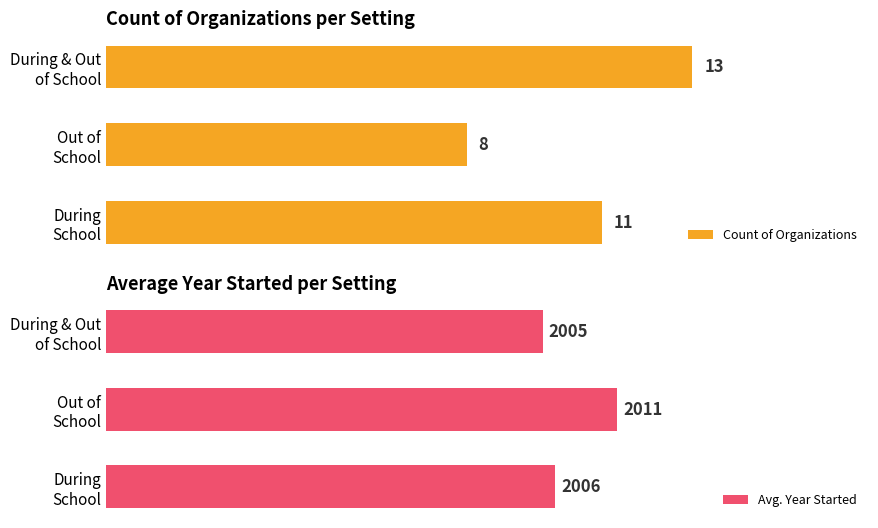

Reading right to left, list all the values displayed in this chart.

Count of Organizations: 13	8	11
Avg. Year Started: 2005	2011	2006